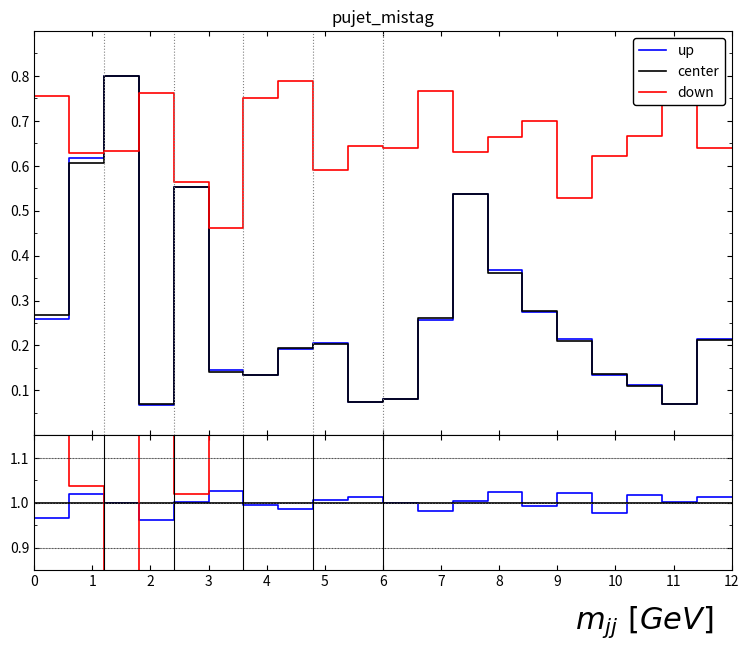

What are all the series names shown in the legend?

up, center, down